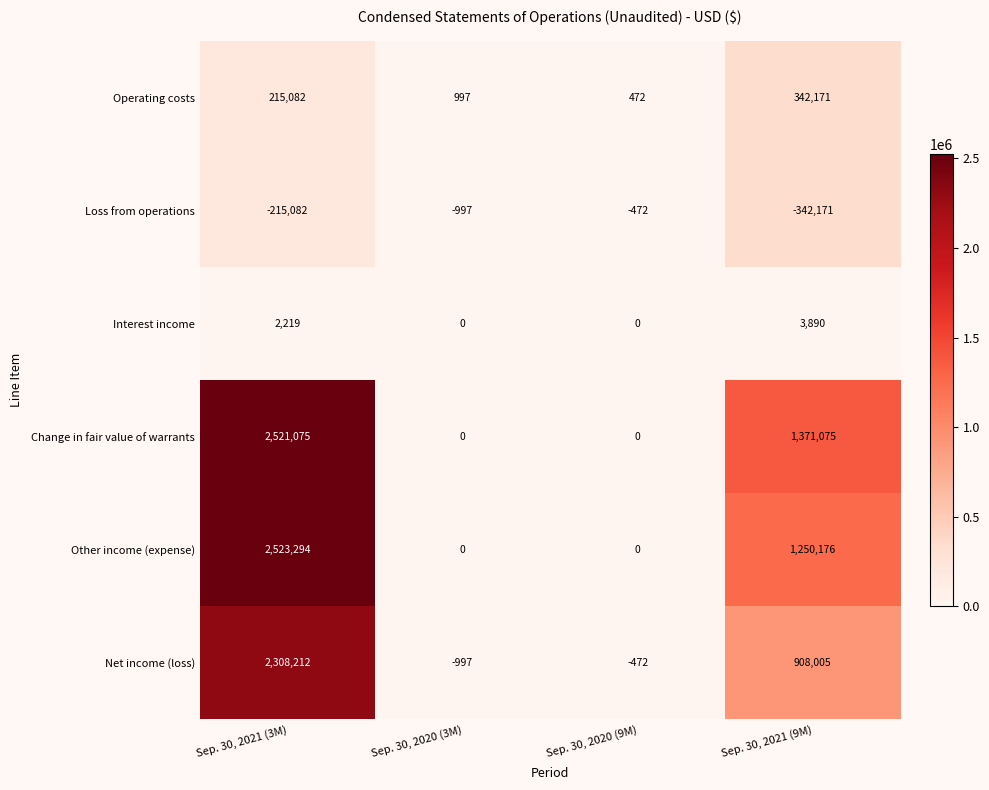

Reading left to right, transcribe all the data shown in this chart.

Operating costs: Sep. 30, 2021 (3M)=215082	Sep. 30, 2020 (3M)=997	Sep. 30, 2020 (9M)=472	Sep. 30, 2021 (9M)=342171
Loss from operations: Sep. 30, 2021 (3M)=-215082	Sep. 30, 2020 (3M)=-997	Sep. 30, 2020 (9M)=-472	Sep. 30, 2021 (9M)=-342171
Interest income: Sep. 30, 2021 (3M)=2219	Sep. 30, 2020 (3M)=0	Sep. 30, 2020 (9M)=0	Sep. 30, 2021 (9M)=3890
Change in fair value of warrants: Sep. 30, 2021 (3M)=2521075	Sep. 30, 2020 (3M)=0	Sep. 30, 2020 (9M)=0	Sep. 30, 2021 (9M)=1371075
Other income (expense): Sep. 30, 2021 (3M)=2523294	Sep. 30, 2020 (3M)=0	Sep. 30, 2020 (9M)=0	Sep. 30, 2021 (9M)=1250176
Net income (loss): Sep. 30, 2021 (3M)=2308212	Sep. 30, 2020 (3M)=-997	Sep. 30, 2020 (9M)=-472	Sep. 30, 2021 (9M)=908005